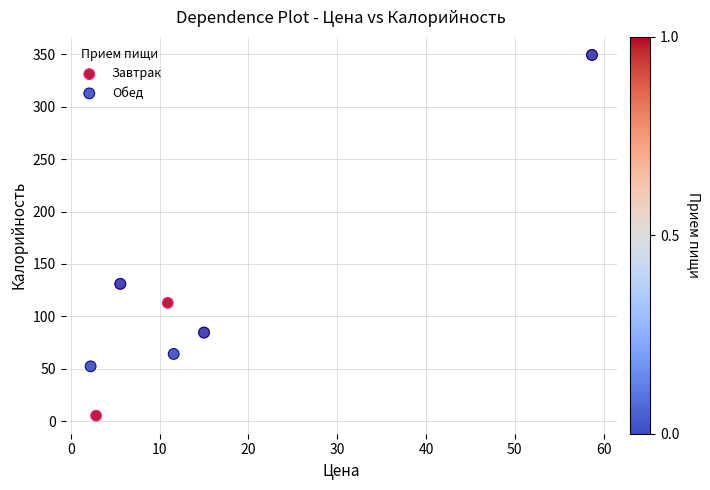

What are all the series names shown in the legend?

Завтрак, Обед